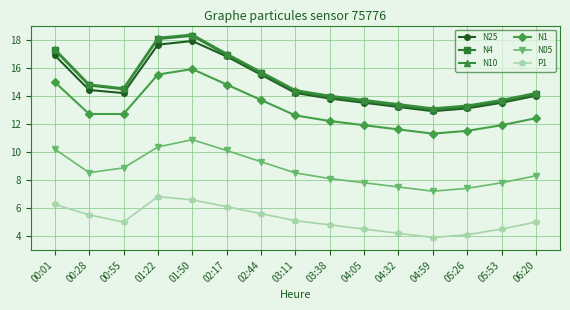

Which series has the widest spread of values?

N4